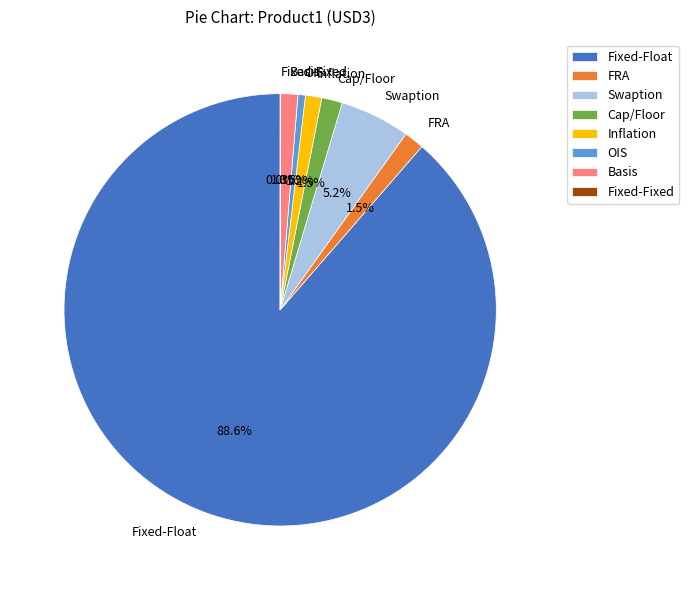

To the nearest percent, what is the average slice percentage?

12%